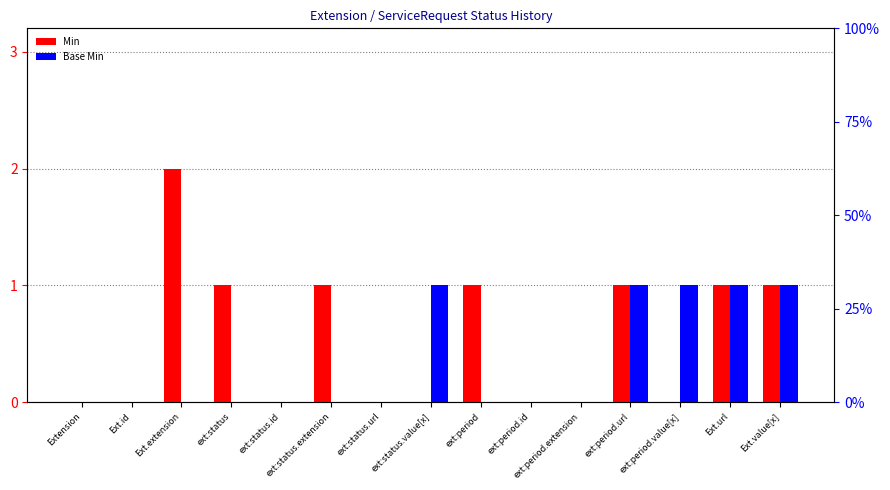

How many values in the Min series exceed 0?

7